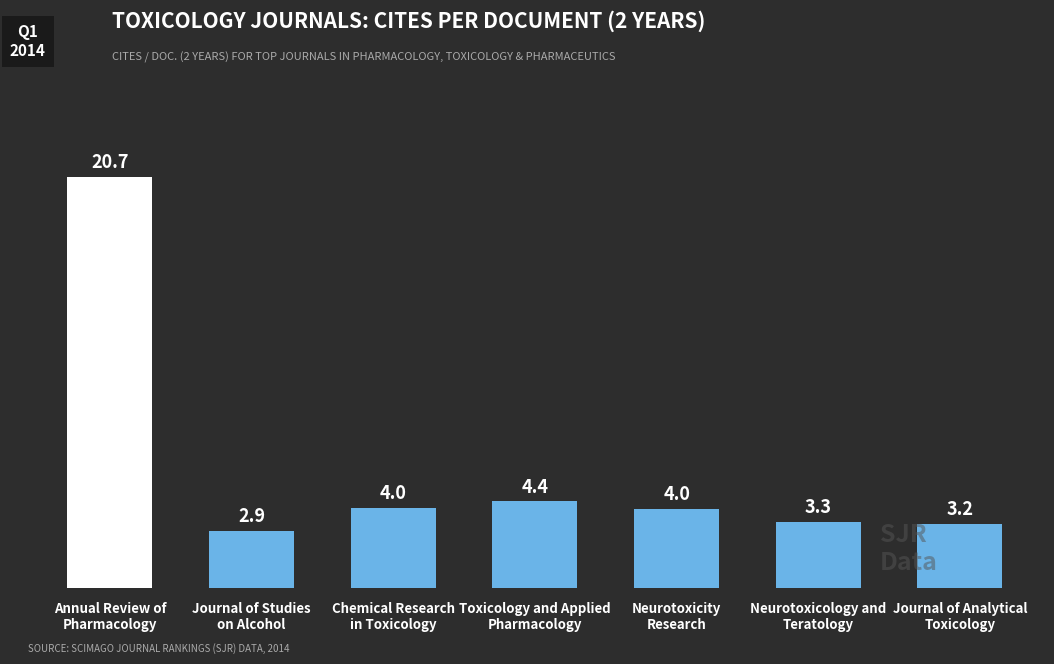

Reading left to right, transcribe all the data shown in this chart.

Annual Review of
Pharmacology=20.7	Journal of Studies
on Alcohol=2.9	Chemical Research
in Toxicology=4.0	Toxicology and Applied
Pharmacology=4.4	Neurotoxicity
Research=4.0	Neurotoxicology and
Teratology=3.3	Journal of Analytical
Toxicology=3.2